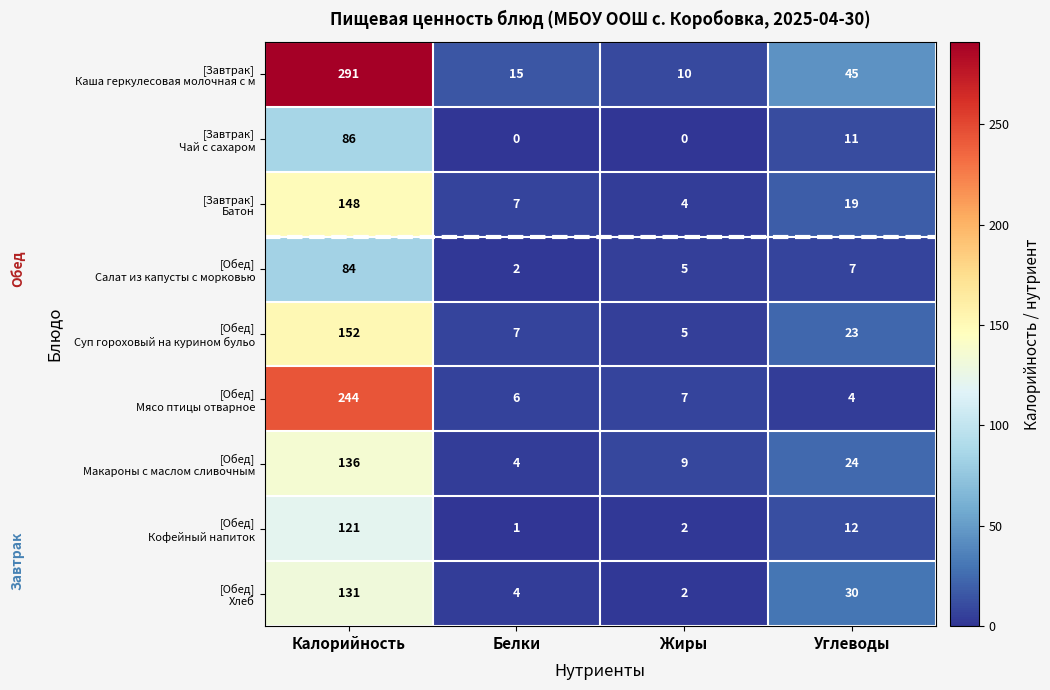

What is the greatest value displayed?

291